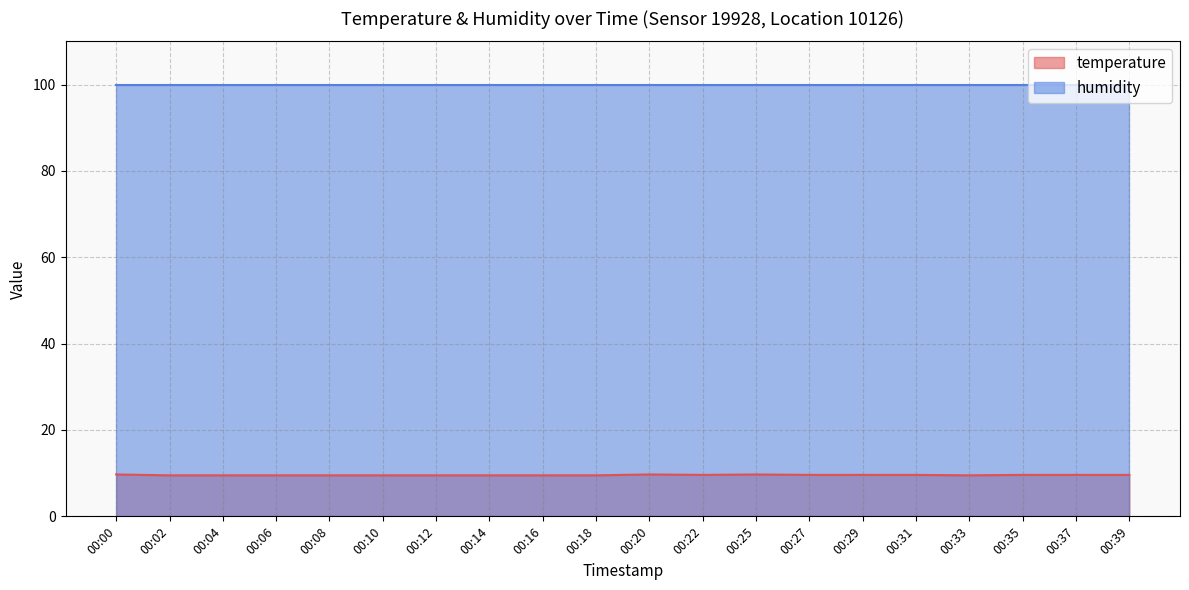

Read the value at 00:20.

9.7